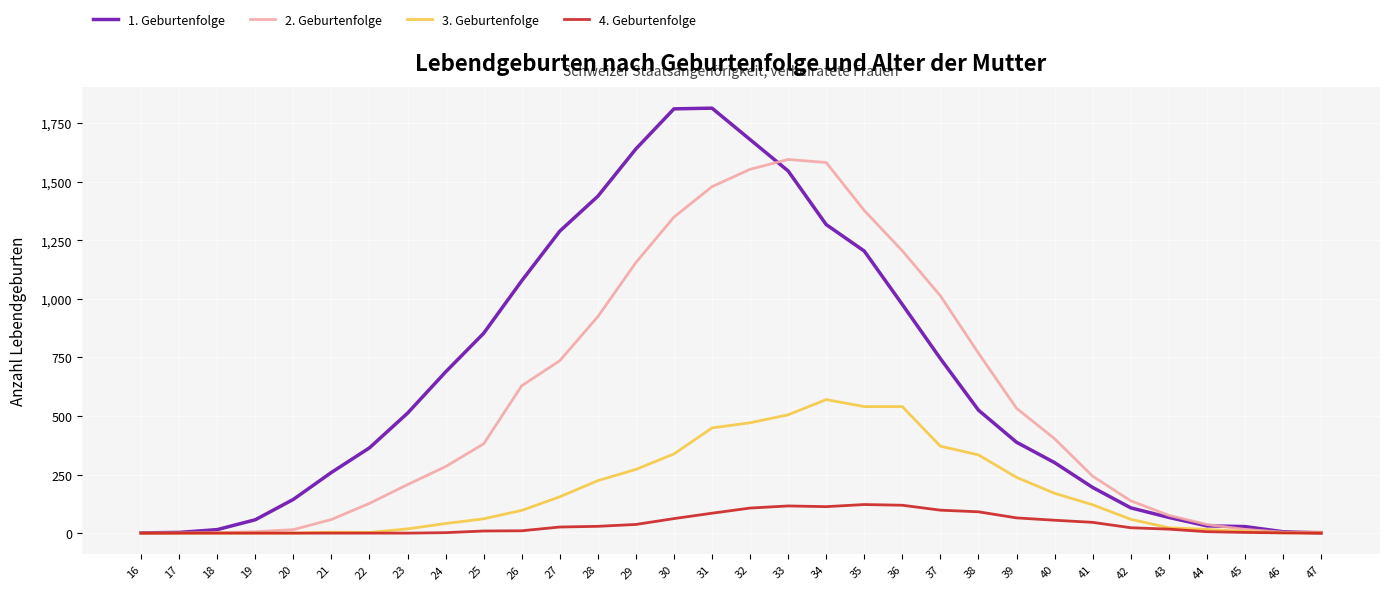

True or false: 2. Geburtenfolge and 1. Geburtenfolge intersect in this chart.

True